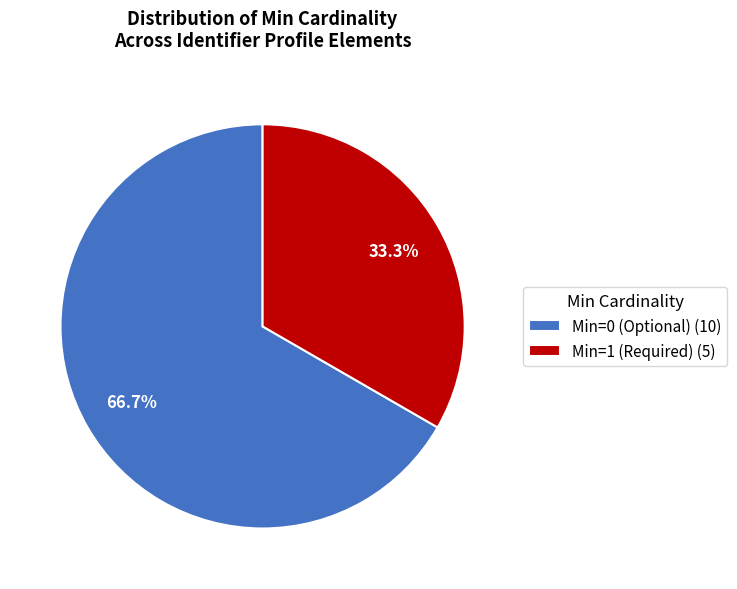

Which category has the biggest portion of the pie?

Min=0 (Optional) (10)